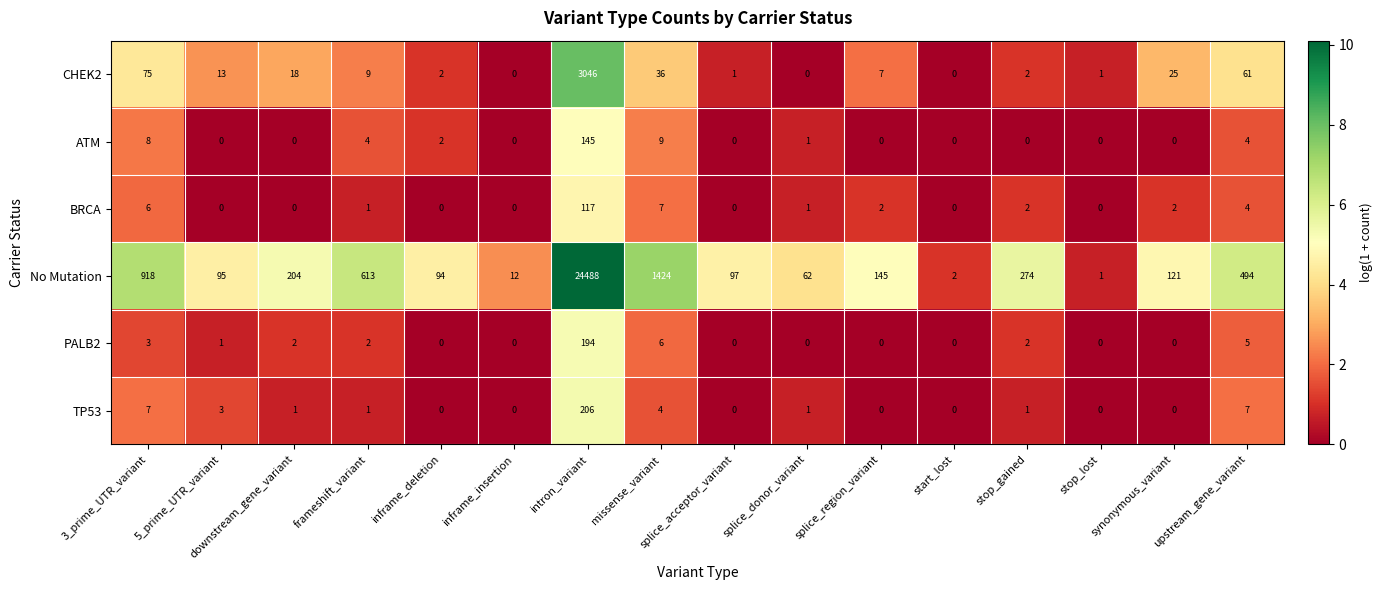

What is the spread (max minus min) of values at synonymous_variant?

121